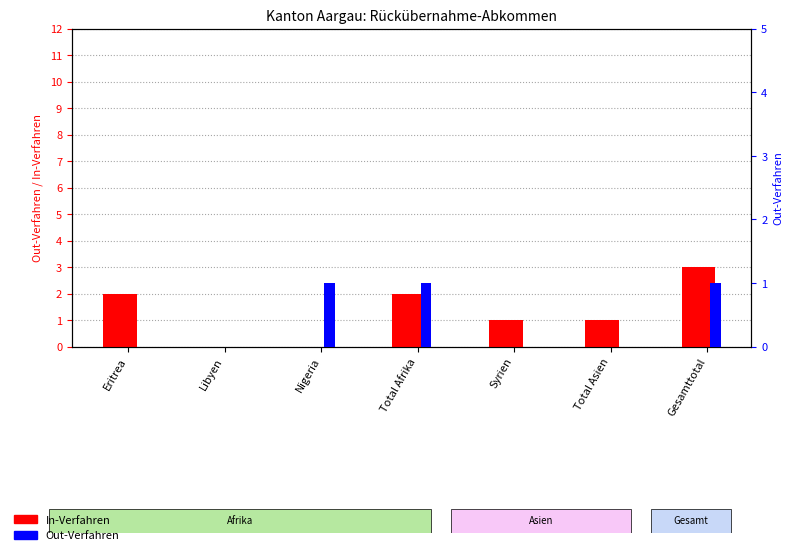

What is the maximum value for In-Verfahren?

3